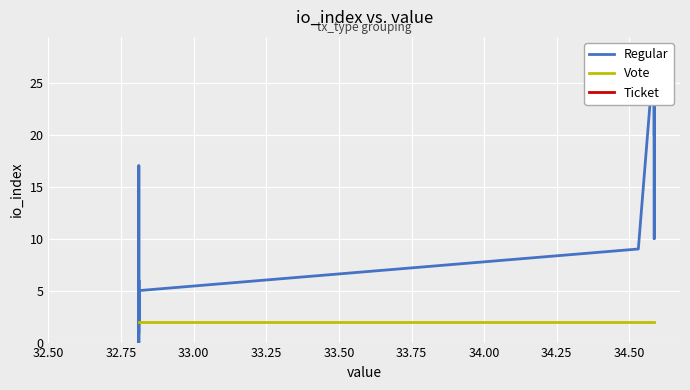

At how many categories does at least one series exceed 4?

11